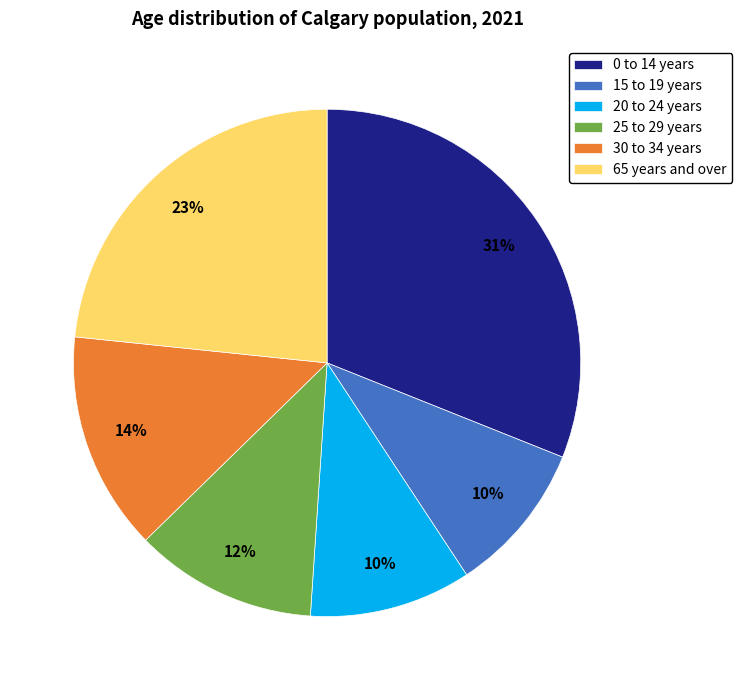

Is it true that 25 to 29 years is 5% of the pie?

False